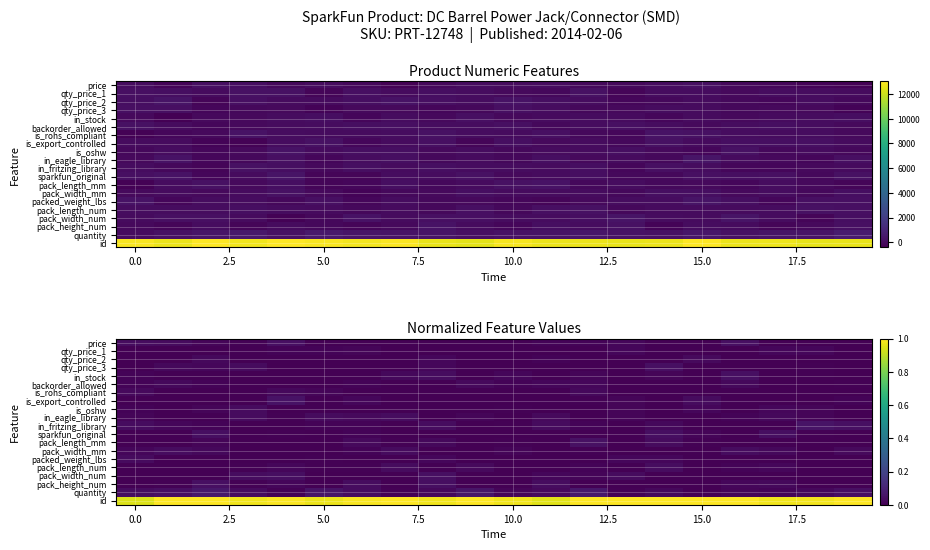

At which category is the sum across all series the highest?

2.5